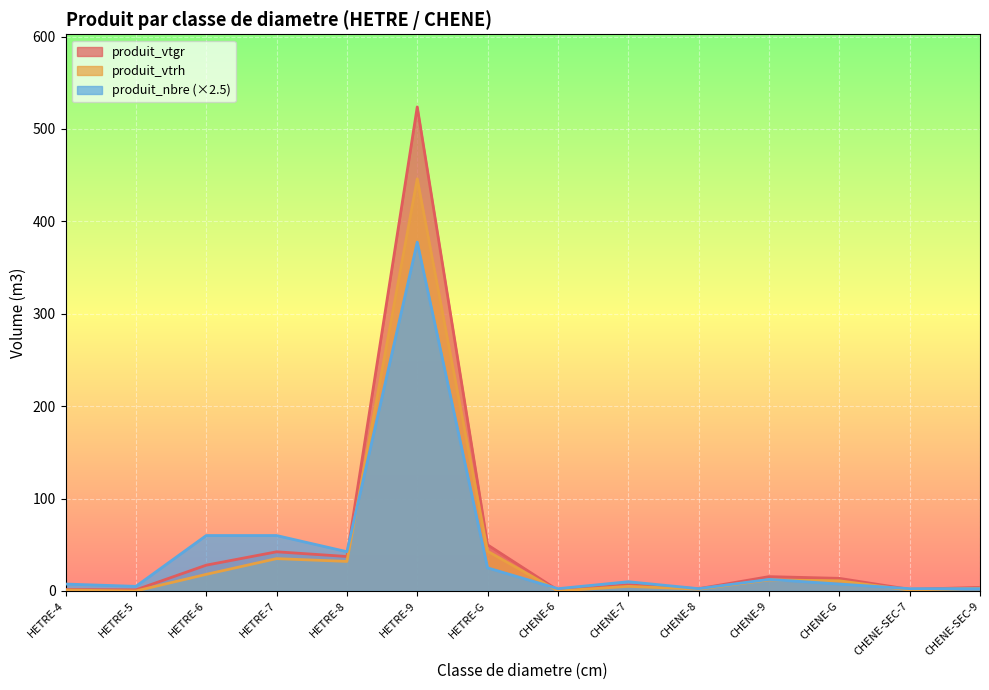

True or false: produit_nbre has more than 2 interior local peaks.

True